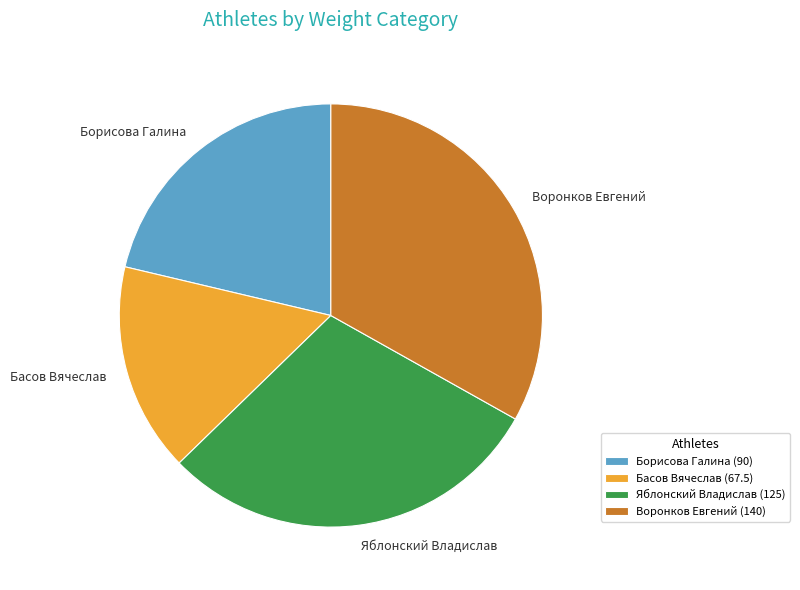

Is there a majority slice in this chart?

No